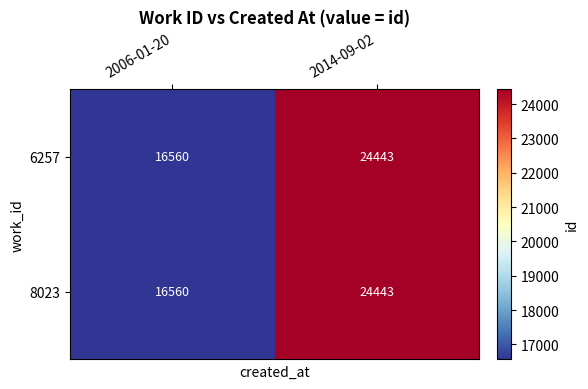

True or false: 6257 has a value of 35346 at 2014-09-02.

False